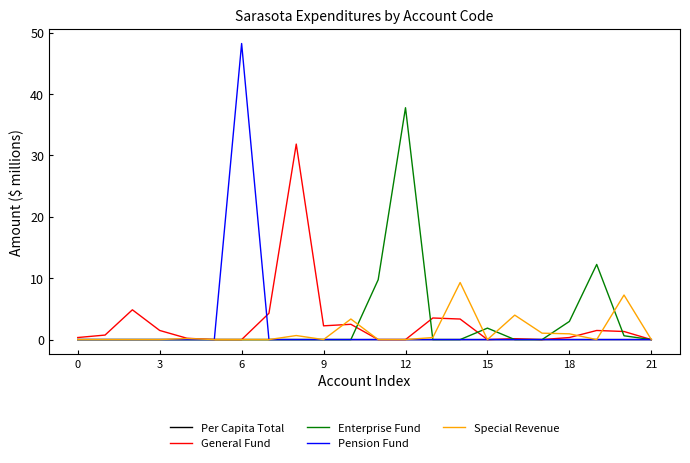

What is the maximum value shown in the chart?

48.2